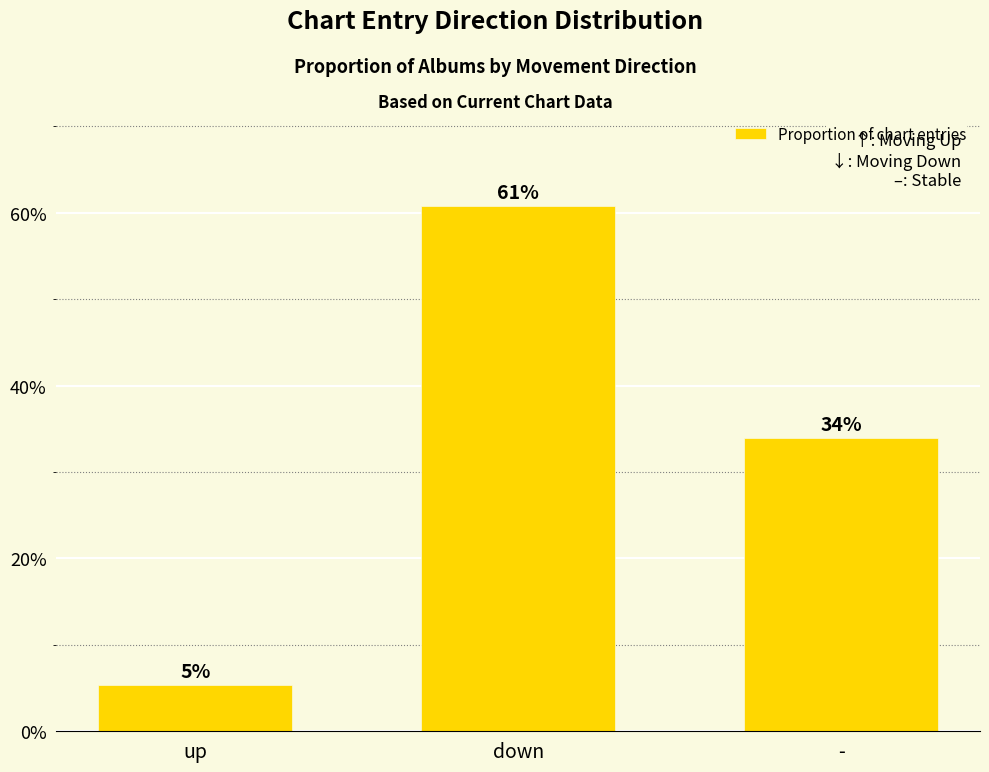

What is the ratio of the value at - to the value at up?

6.3